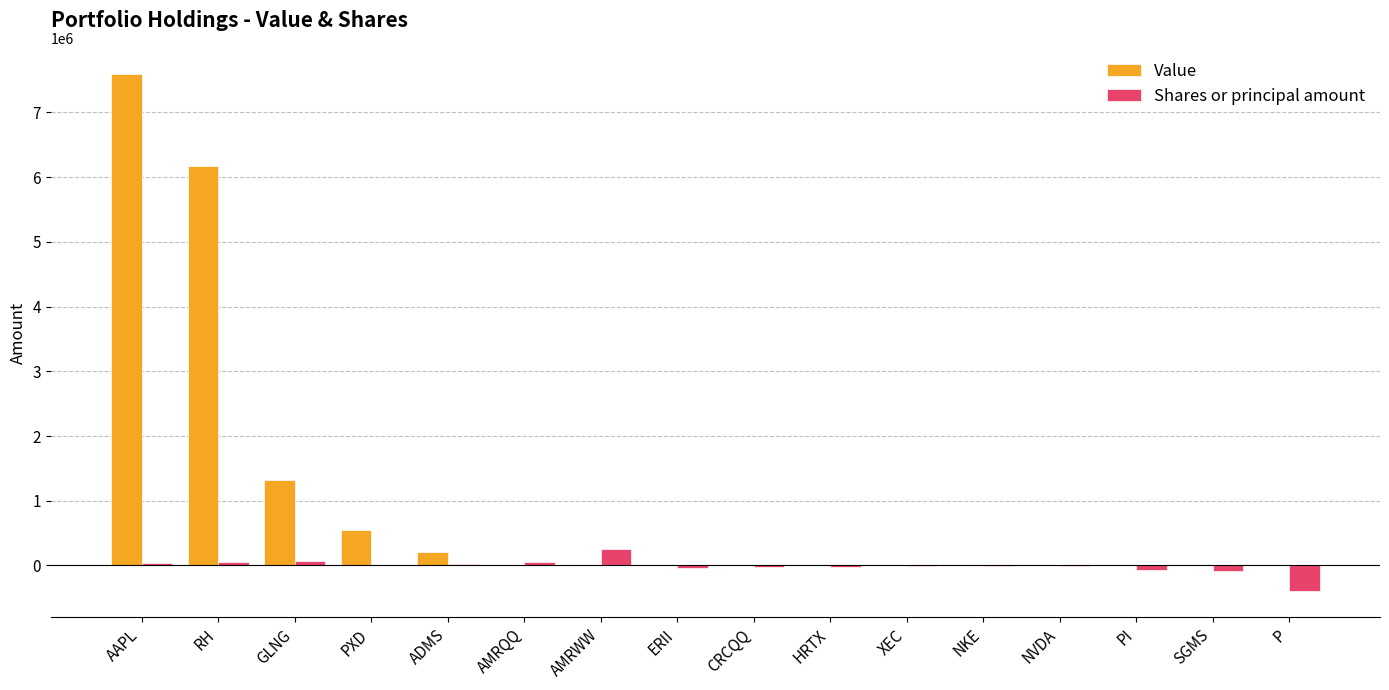

What is the sum of all Shares or principal amount values?

-165735